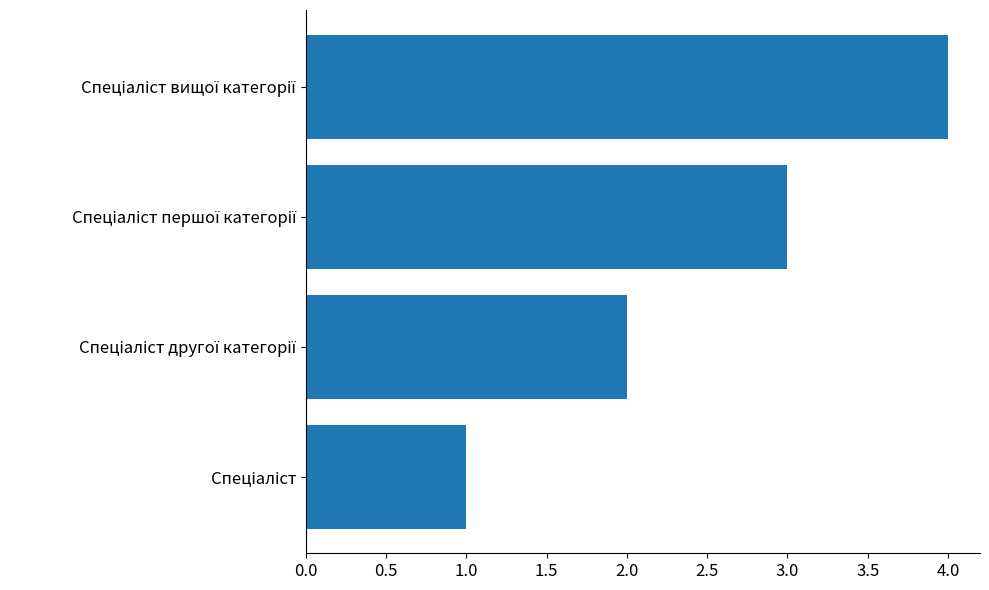

What is the maximum value shown in the chart?

4